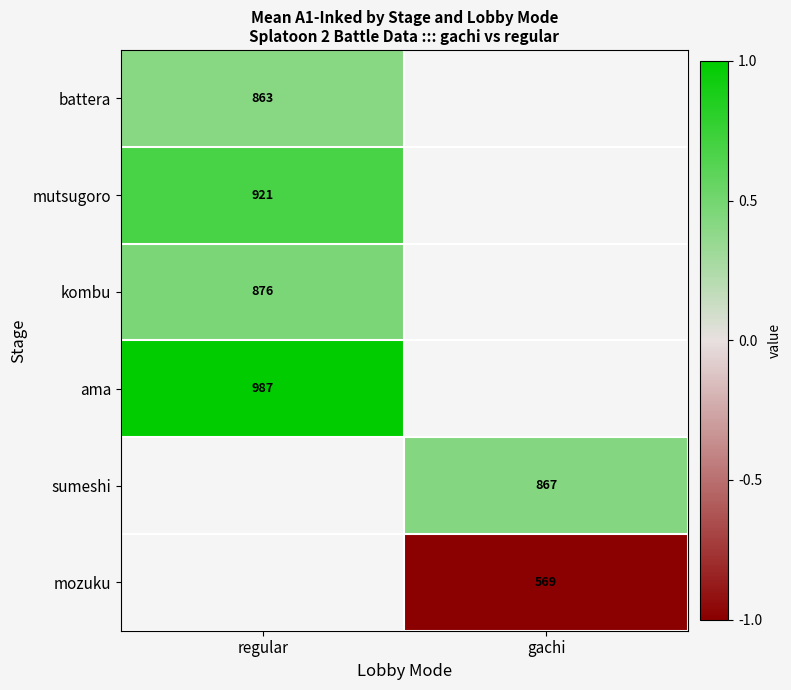

How many values in kombu are above zero?

1